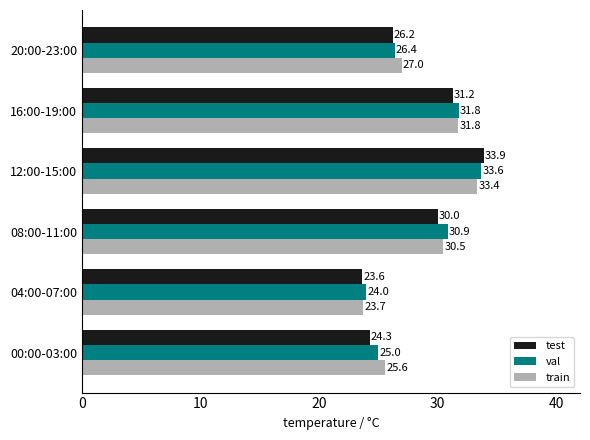

At which label is test closest to 28?

20:00-23:00